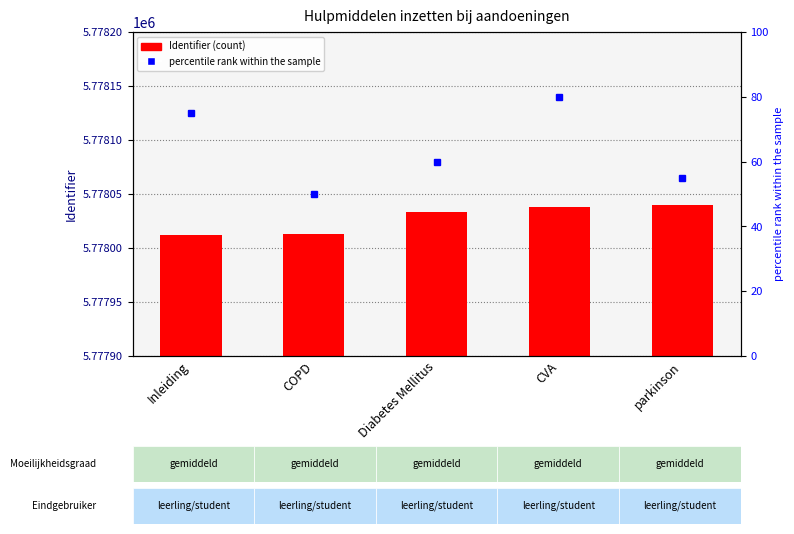

At which category does the chart reach its minimum across all series?

Inleiding